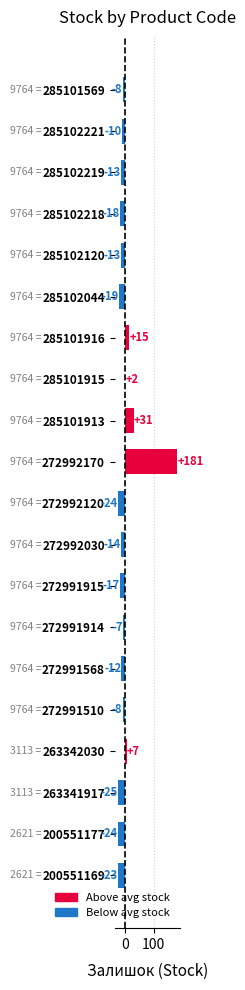

What is the label of the 9th bar from the top?

285101913